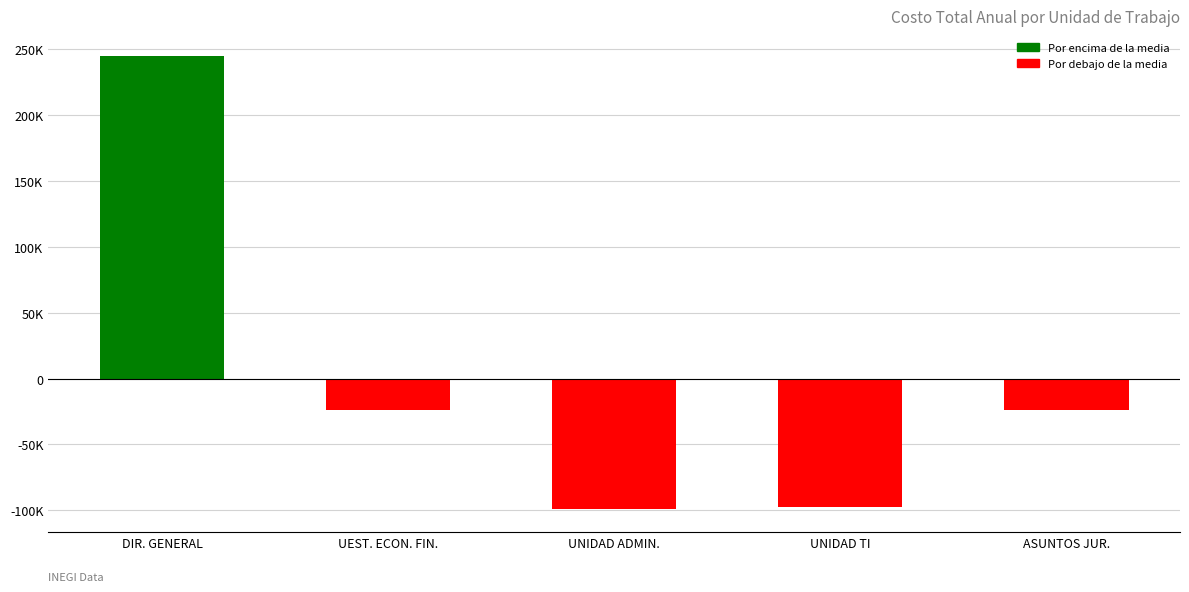

Reading left to right, what are all the values shown in this chart?

244916.4	-24228.3	-99290.2	-97169.5	-24228.3